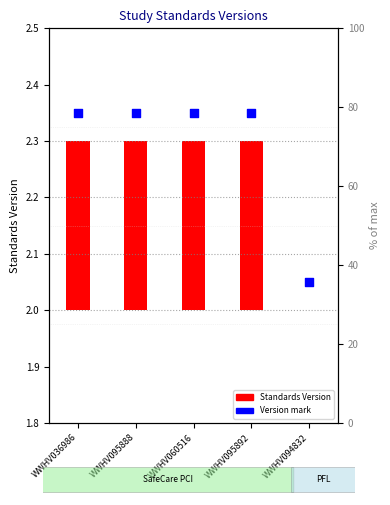

Which series reaches the minimum Y coordinate?

Standards Version